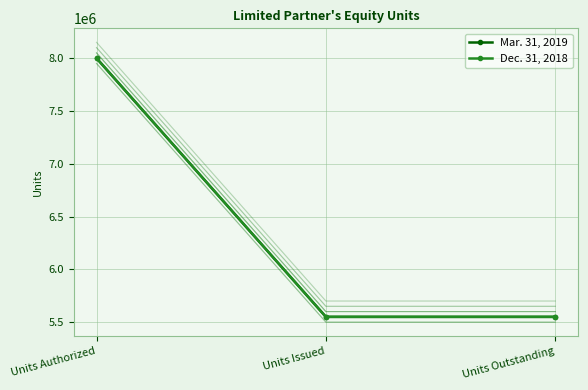

What is the label of the 2nd point from the right?

Units Issued